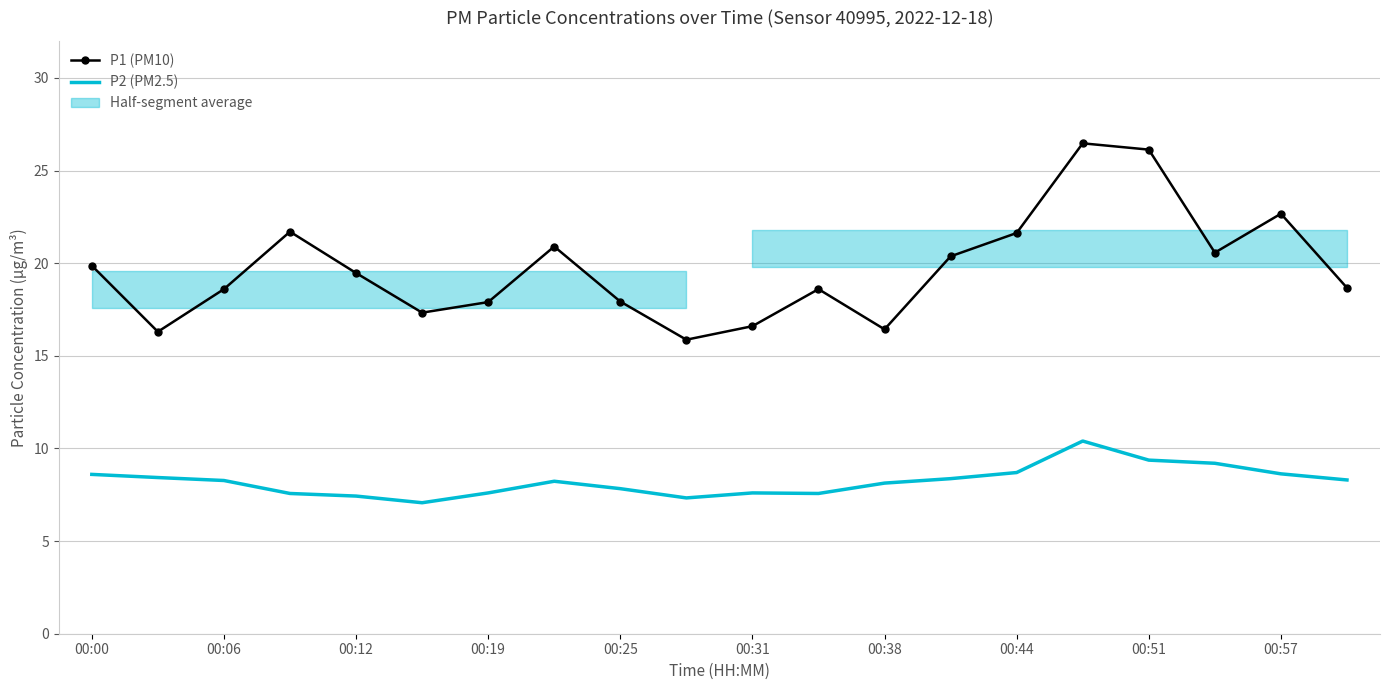

Which series has the largest total across all categories?

P1 (PM10)